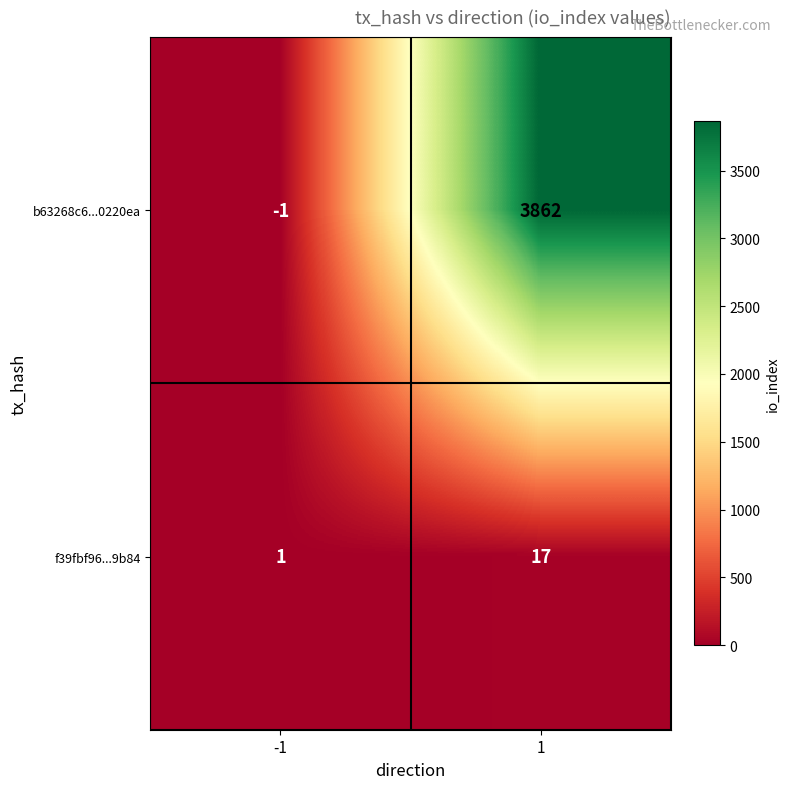

Reading right to left, what are all the values shown in this chart?

b63268c6...0220ea: 3862	-1
f39fbf96...9b84: 17	1